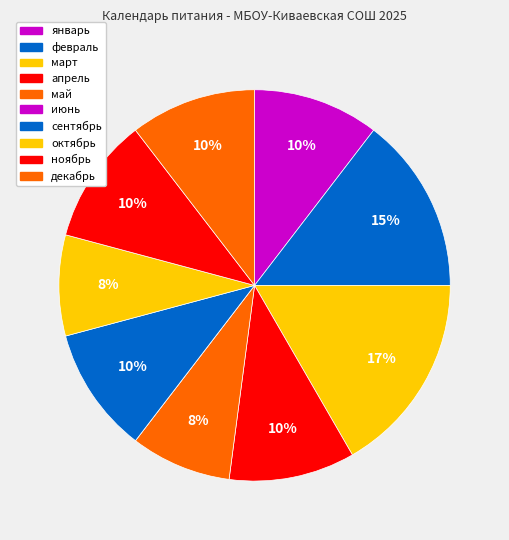

To the nearest percent, what is the difference between the декабрь and март slice percentages?

6%